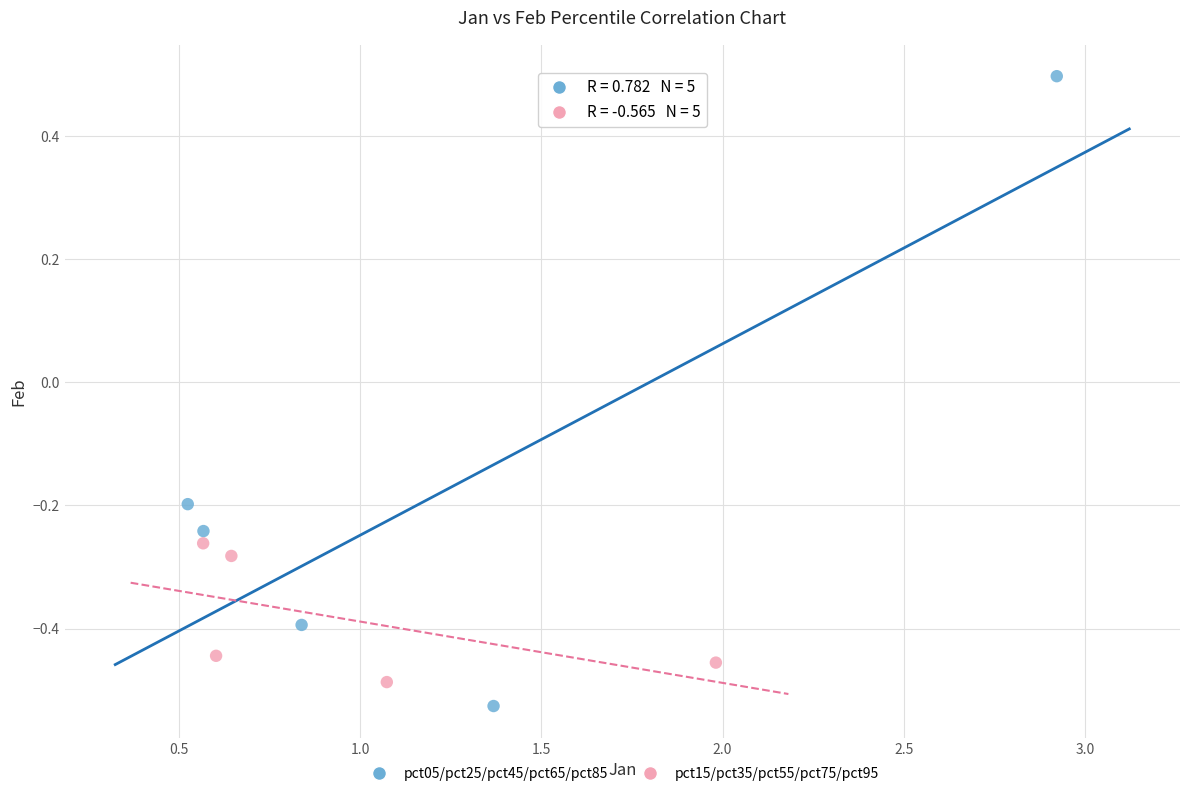

Which series reaches the maximum Y coordinate?

pct05/pct25/pct45/pct65/pct85